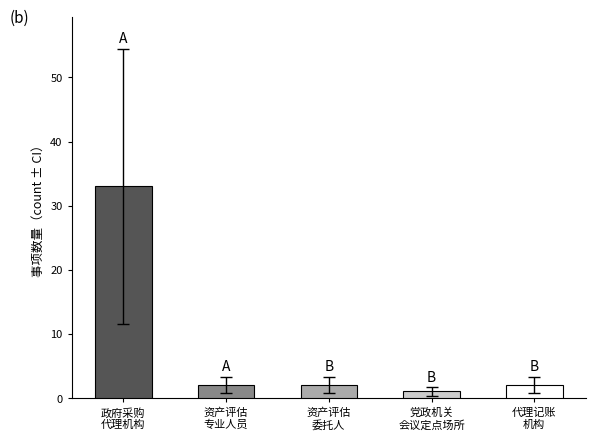

What is the sum of all values?

40